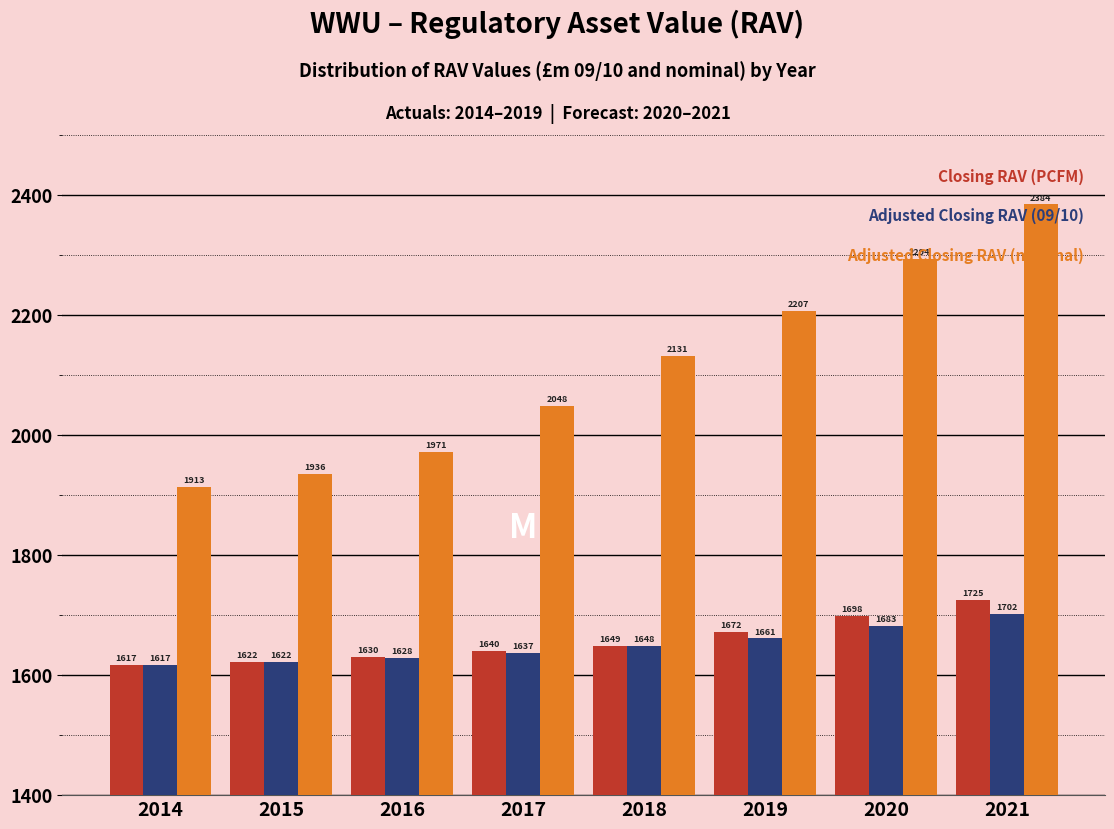

At which category does the chart reach its minimum across all series?

2014